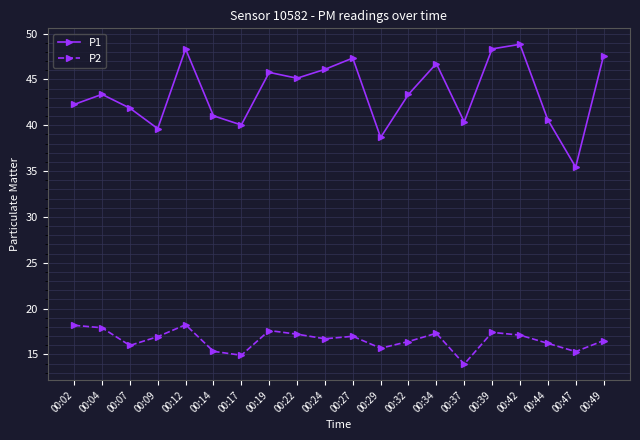

What is the approximate value of P1 at 00:12?

48.3